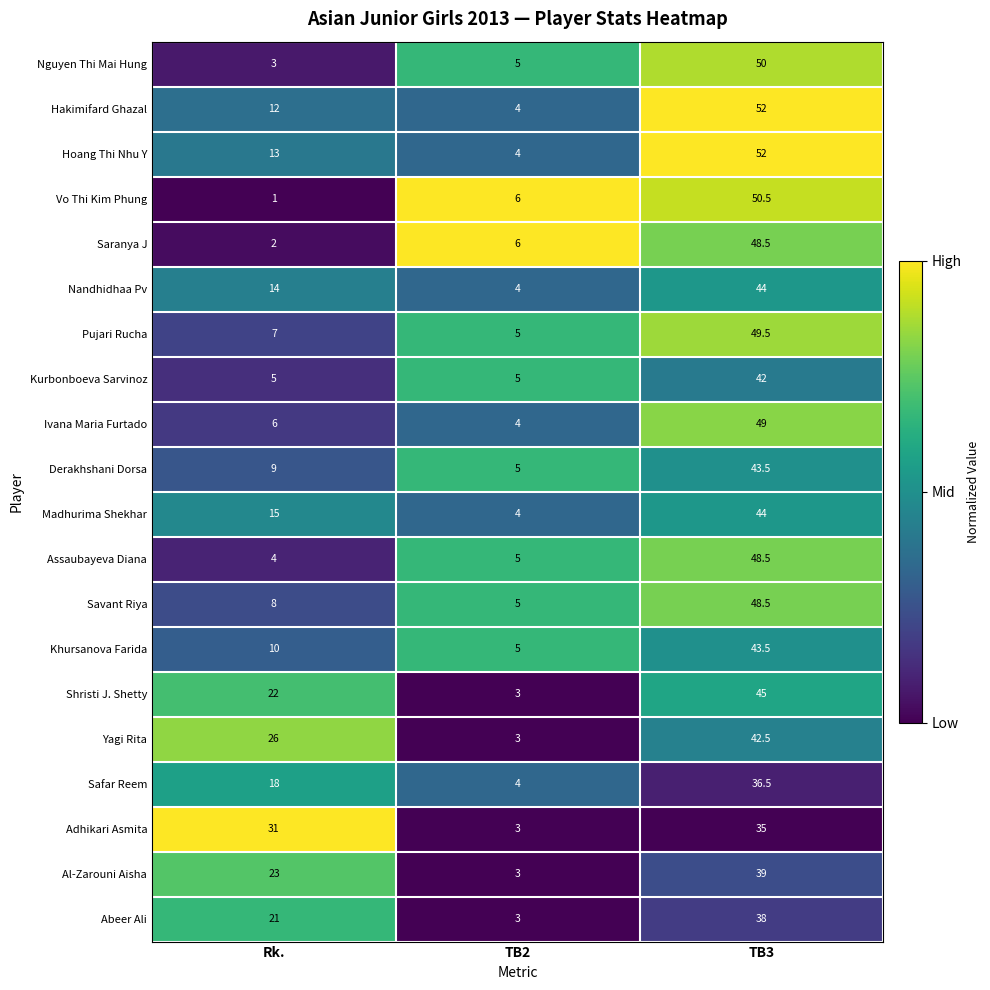

Read the Al-Zarouni Aisha value at Rk..

23.0